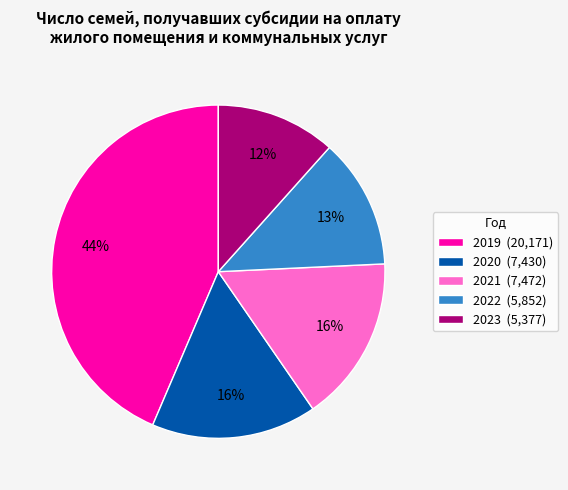

Is there any slice that represents more than half of the pie?

No